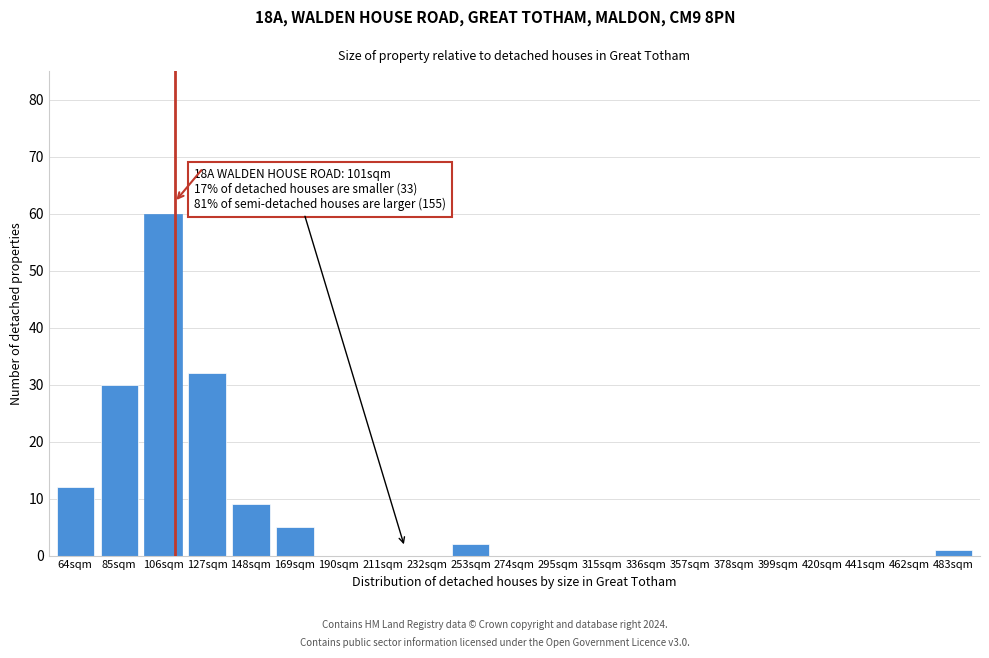

Reading left to right, extract all data points from this chart.

64sqm=12	85sqm=30	106sqm=60	127sqm=32	148sqm=9	169sqm=5	190sqm=0	211sqm=0	232sqm=0	253sqm=2	274sqm=0	295sqm=0	315sqm=0	336sqm=0	357sqm=0	378sqm=0	399sqm=0	420sqm=0	441sqm=0	462sqm=0	483sqm=1